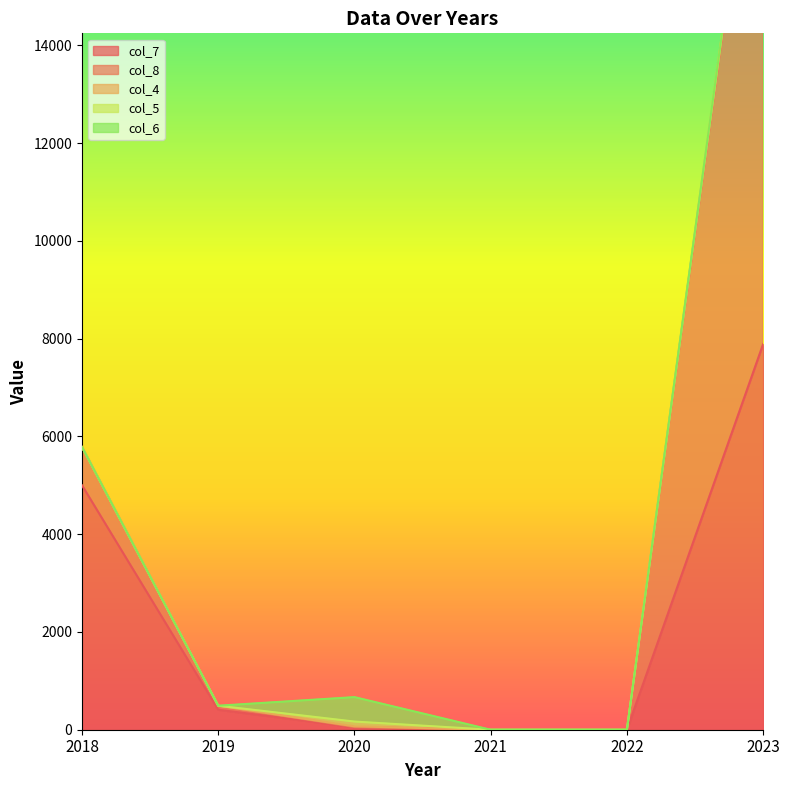

How many values in col_8 are above zero?

3